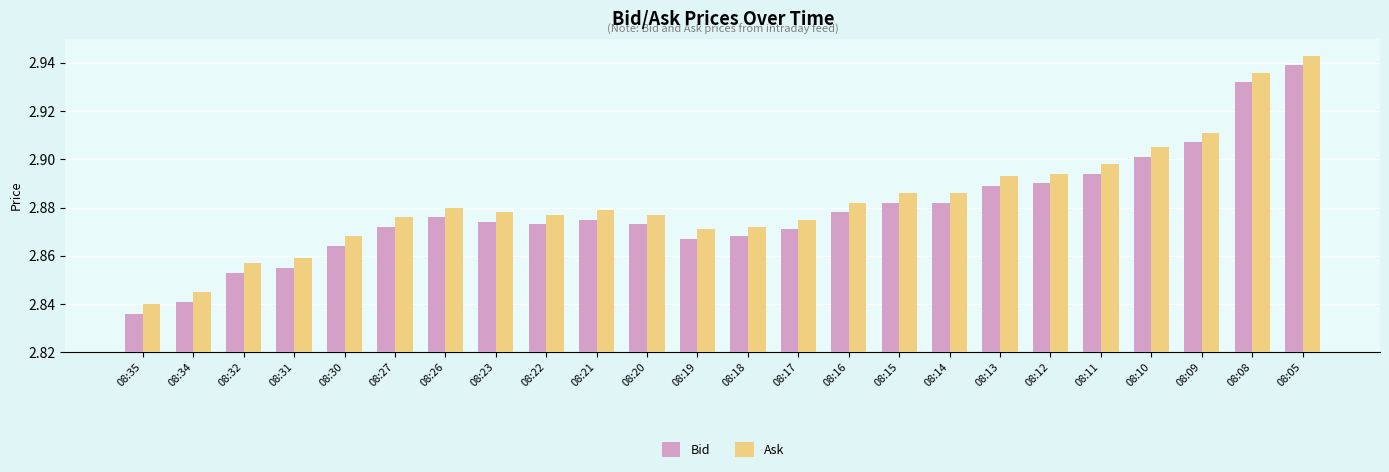

How many groups of bars are there?

24